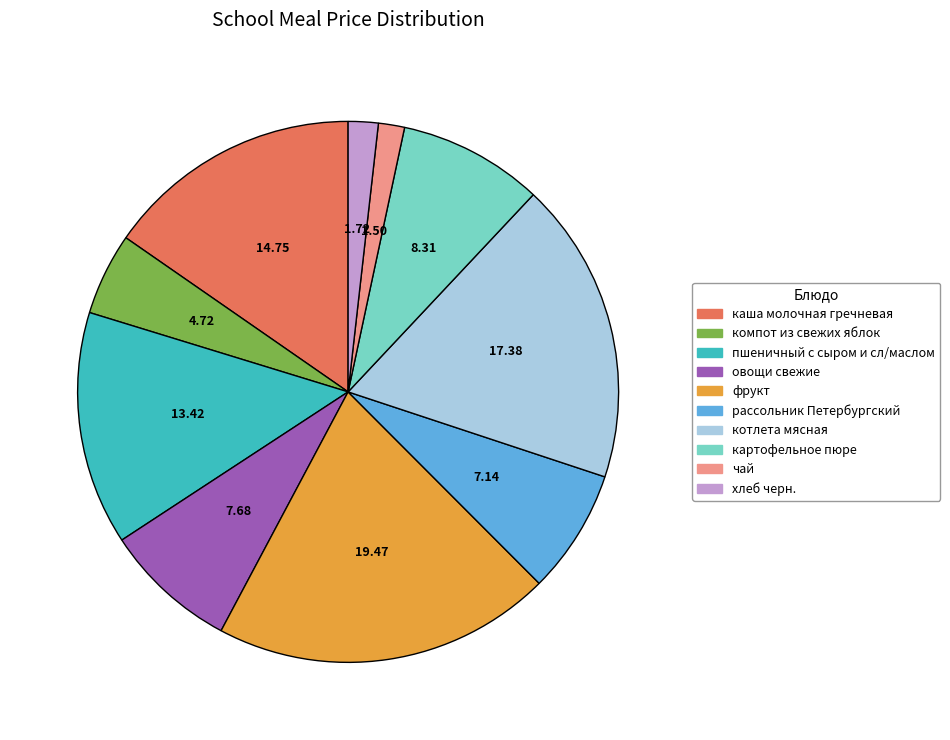

Is there a majority slice in this chart?

No